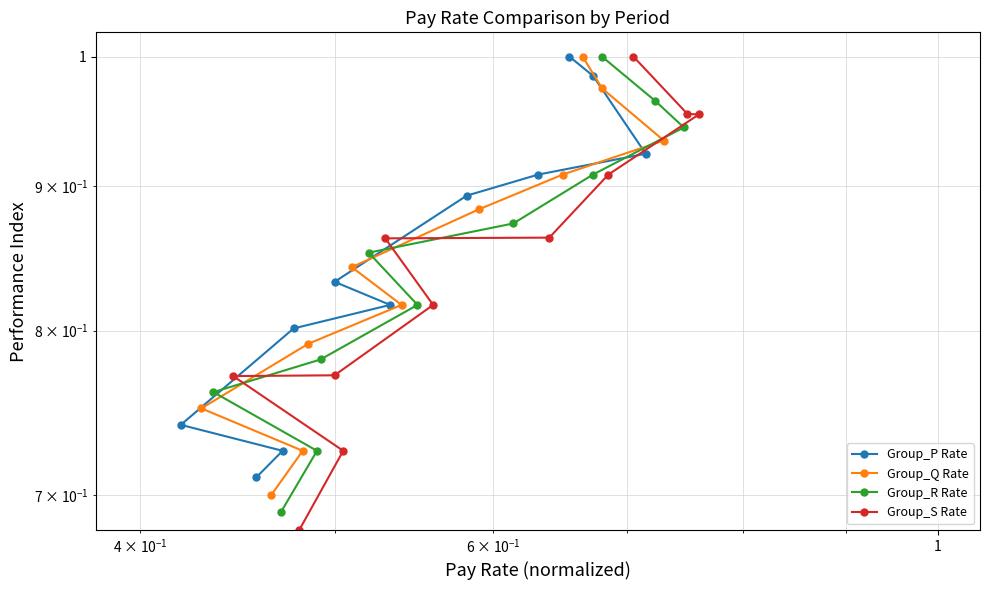

What are all the series names shown in the legend?

Group_P Rate, Group_Q Rate, Group_R Rate, Group_S Rate